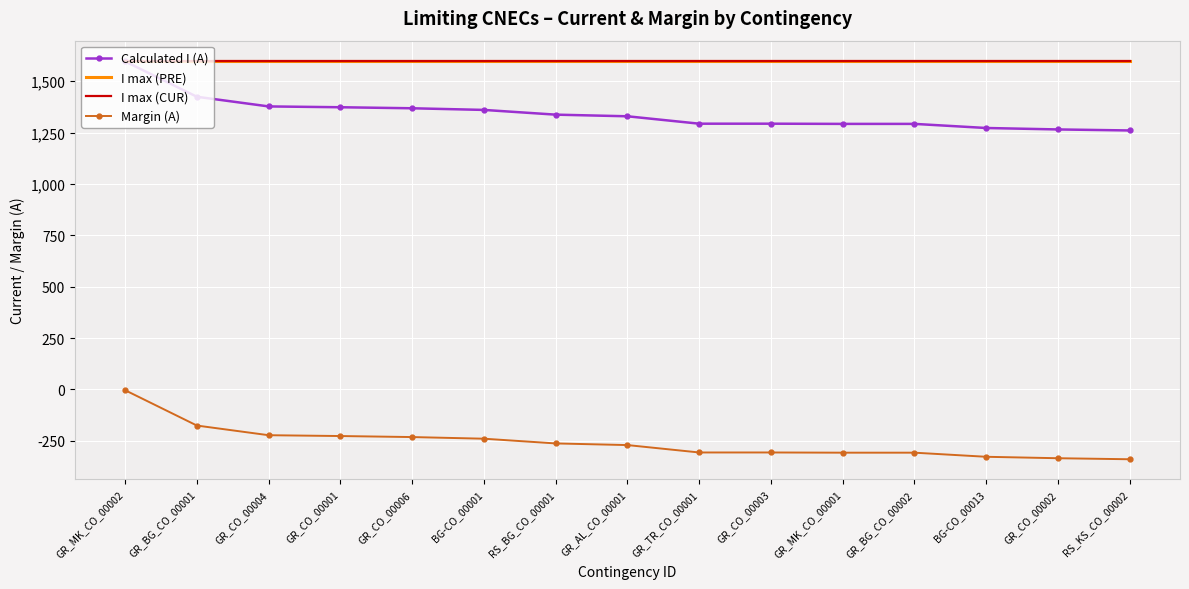

What is the difference between the maximum and minimum values in the Margin (A) series?

336